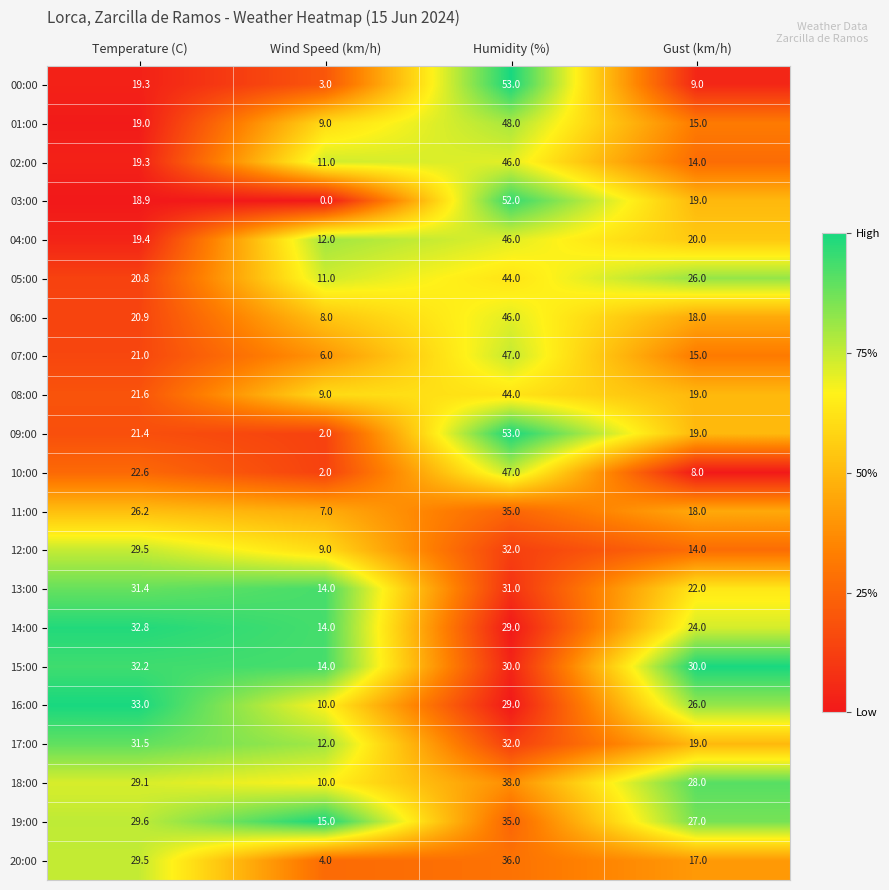

What is the sum of the 15:00 values at Humidity (%) and Gust (km/h)?

60.0